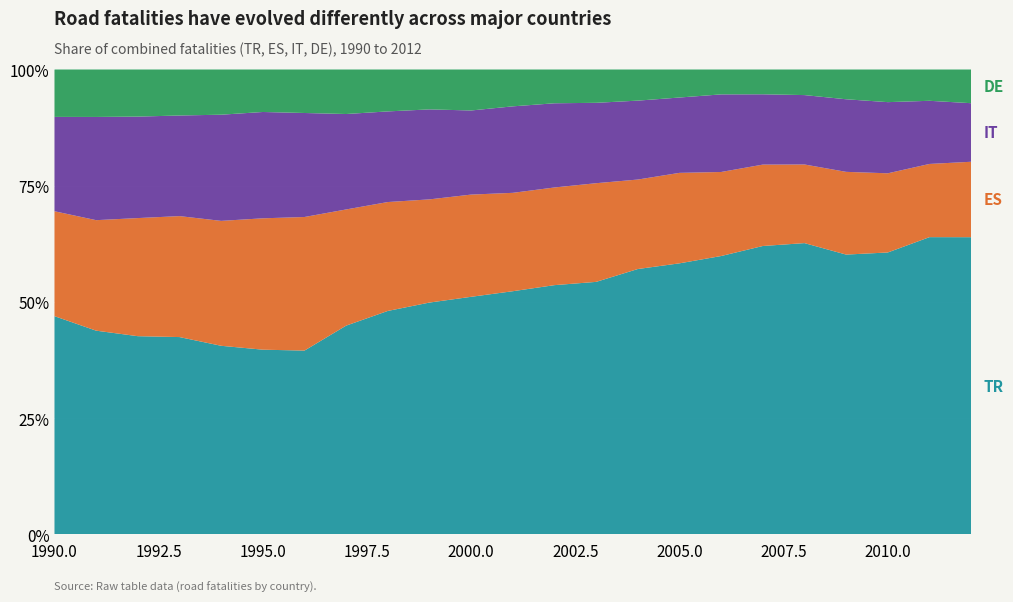

Reading left to right, list all the values displayed in this chart.

TR: 2108	2099	2087	2076	2065	2030	1952	1974	1983	1987	1930	1966	1999	2030	2062	2098	2124	2162	2116	1766	1692	1775	1675
ES: 1013	1138	1243	1272	1367	1443	1418	1098	966	884	830	795	783	793	695	700	641	610	571	522	475	437	425
IT: 911	1063	1068	1058	1162	1168	1104	902	804	771	683	699	675	646	613	583	592	527	504	458	427	377	330
DE: 458	489	496	484	495	467	462	421	372	342	333	298	271	268	242	217	190	186	186	188	196	187	190